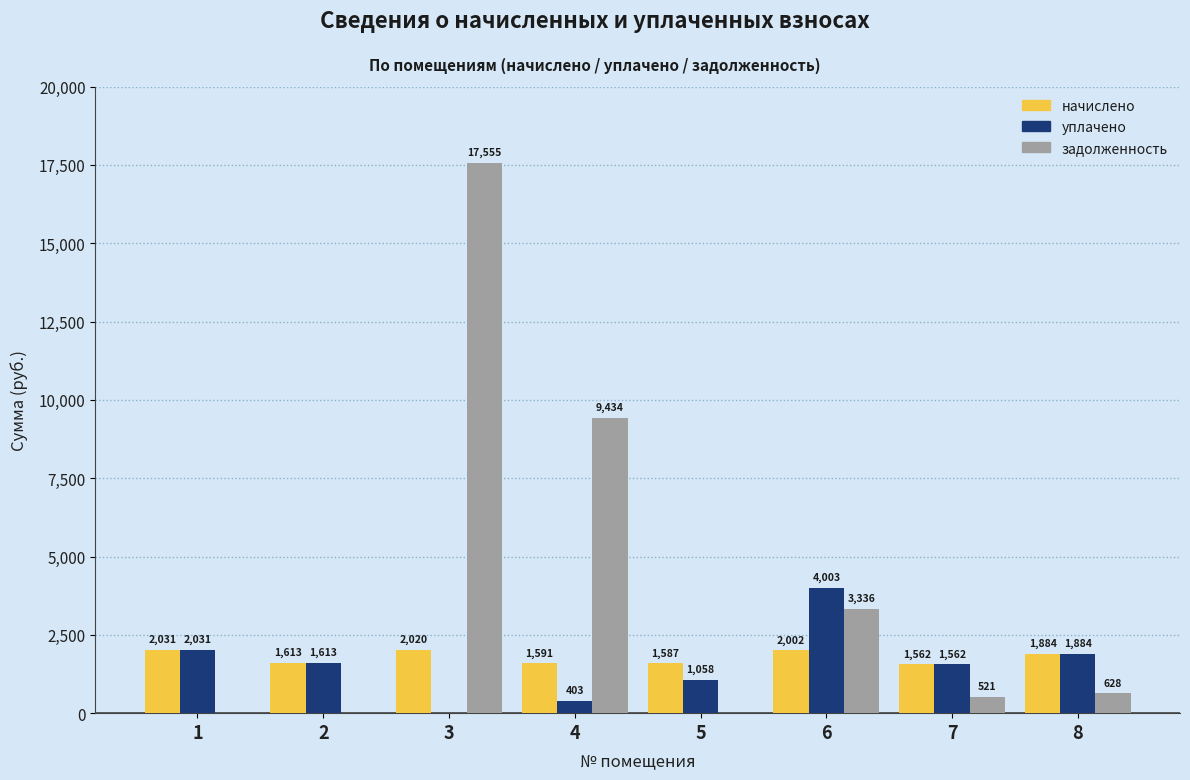

Is the value of уплачено at 1 greater than the value of задолженность at 7?

Yes